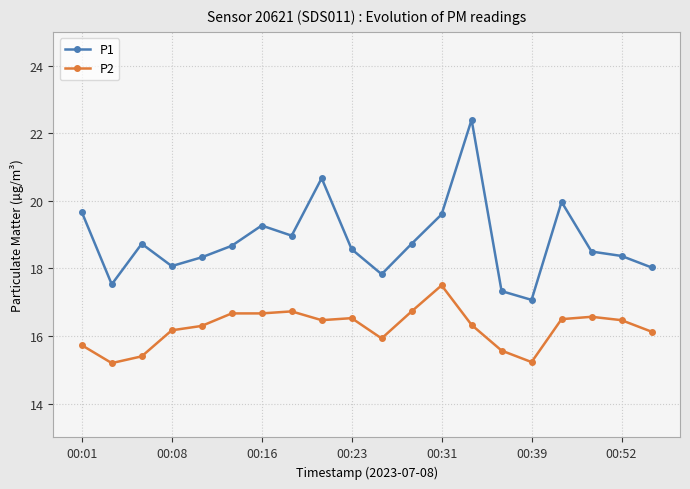

Does the chart have visible grid lines?

Yes